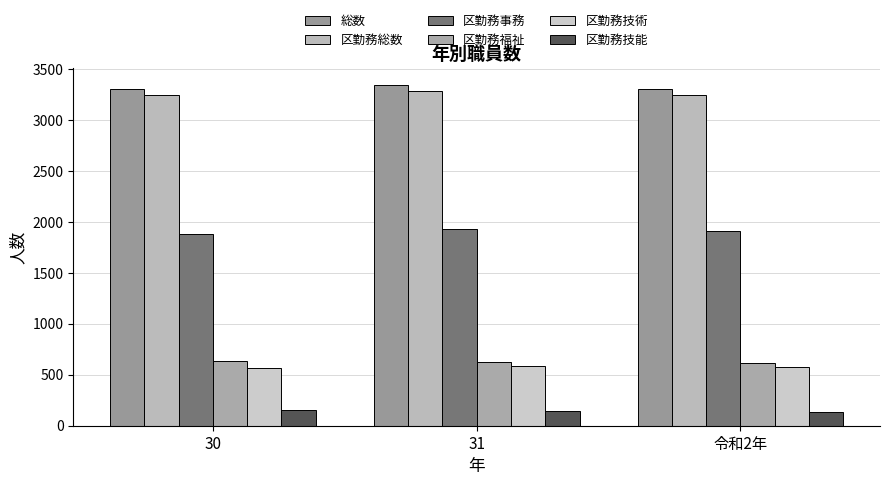

How many categories are shown in the chart?

3